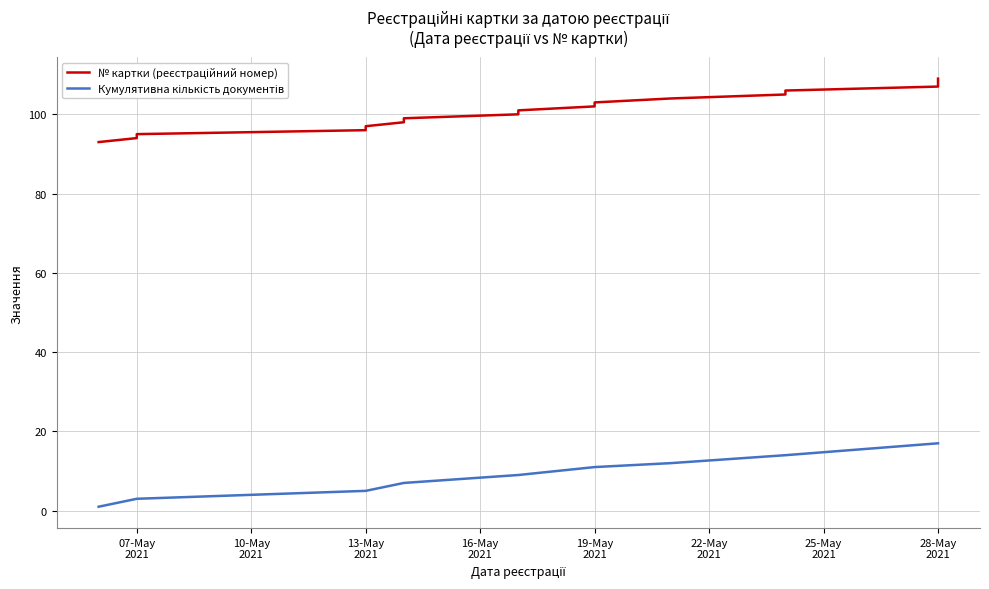

How many categories are shown in the chart?

17